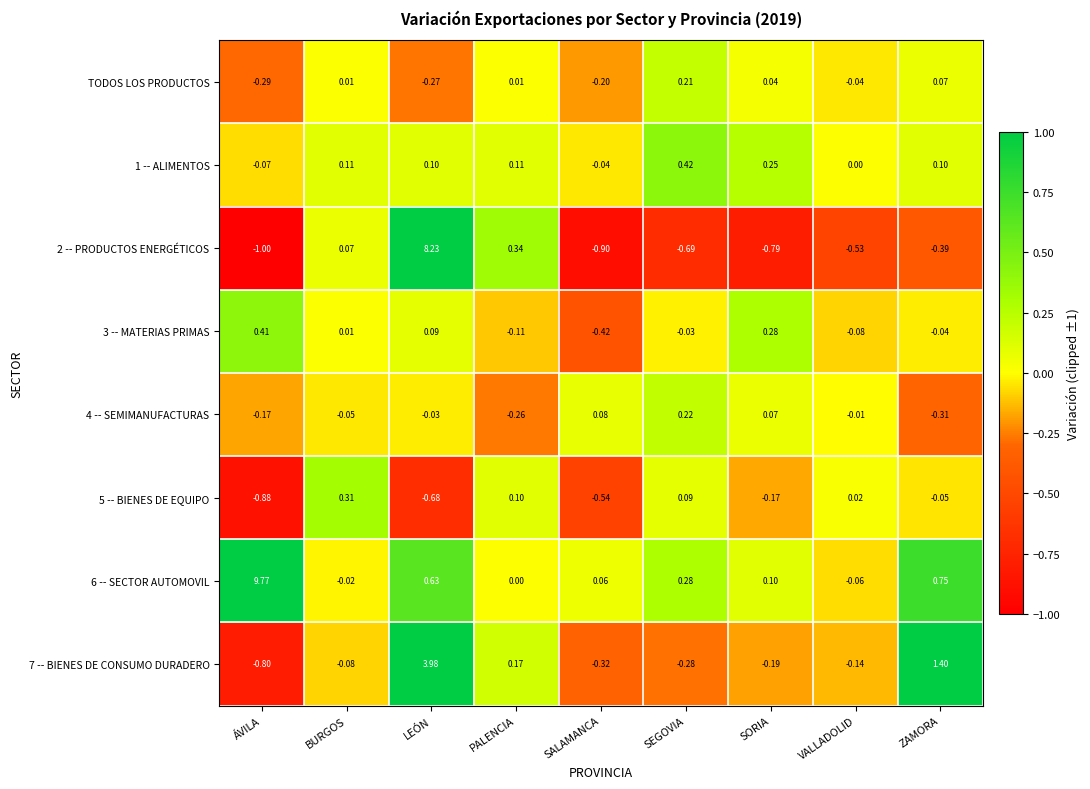

Where does the 2 -- PRODUCTOS ENERGÉTICOS series first go above 0?

BURGOS